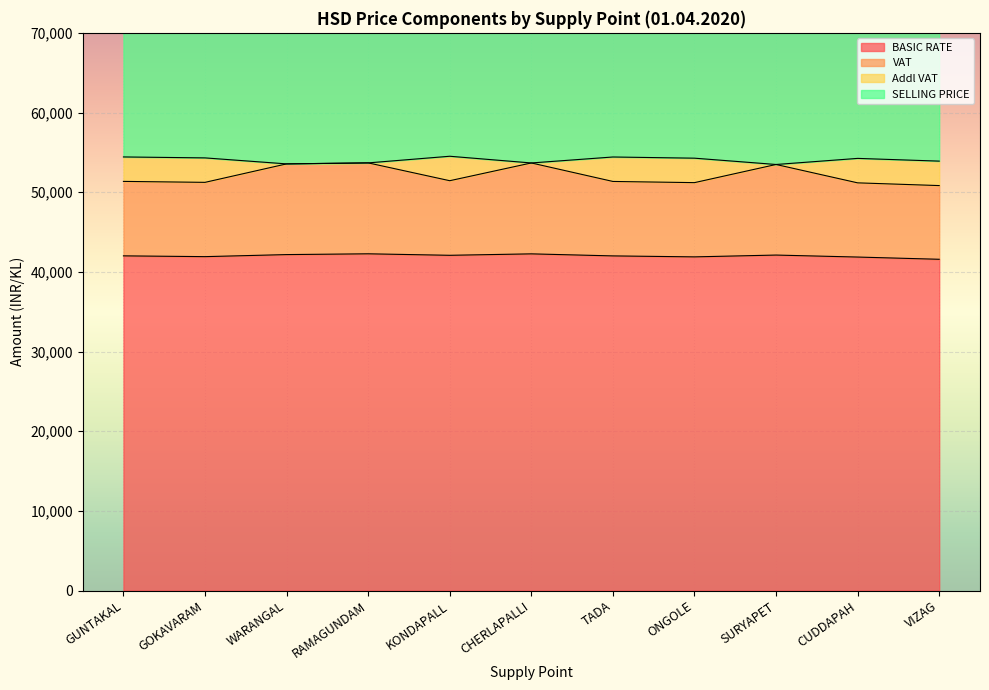

List the labels in order of BASIC RATE value, largest first.

RAMAGUNDAM, CHERLAPALLI, WARANGAL, SURYAPET, KONDAPALL, GUNTAKAL, TADA, GOKAVARAM, ONGOLE, CUDDAPAH, VIZAG